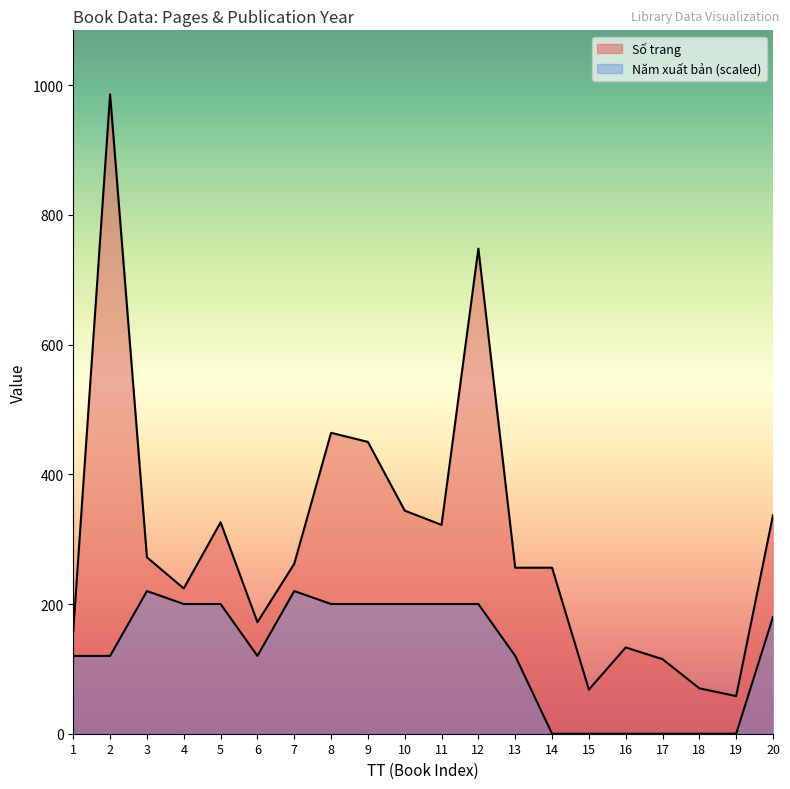

What is the difference between the second highest and minimum values?

690